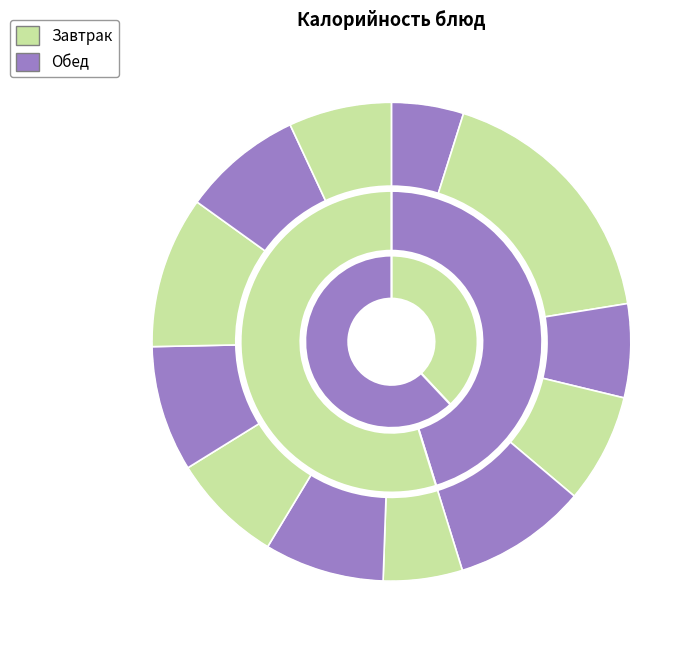

Does Капуста тушеная represent more than half of the total?

No